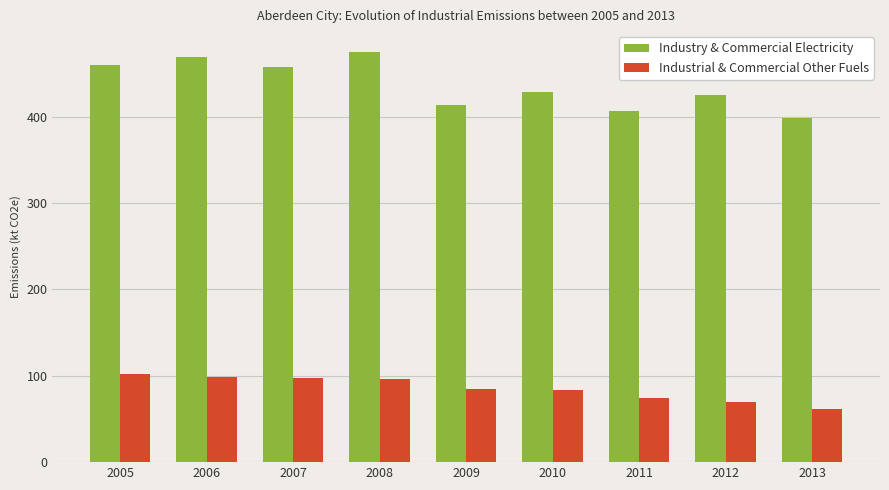

What is the maximum value for Industrial & Commercial Other Fuels?

101.9